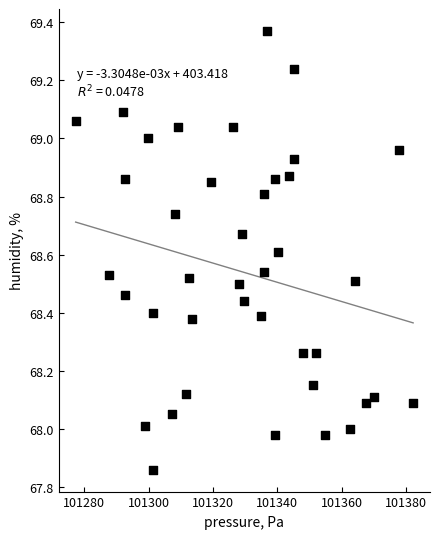

What is the range of Y values (max minus min)?

1.5